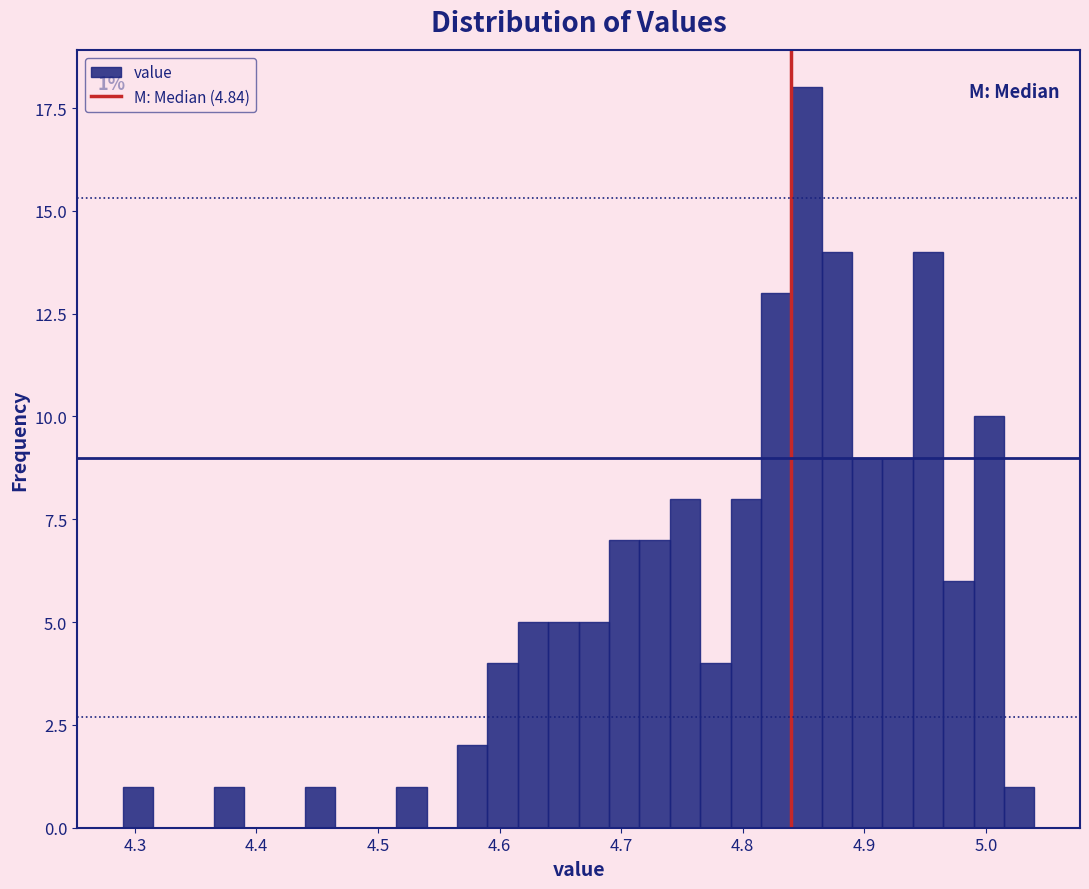

Around what value on the x-axis is the tallest bar? Give the approximate position of its centre, as read against the axis.

4.85